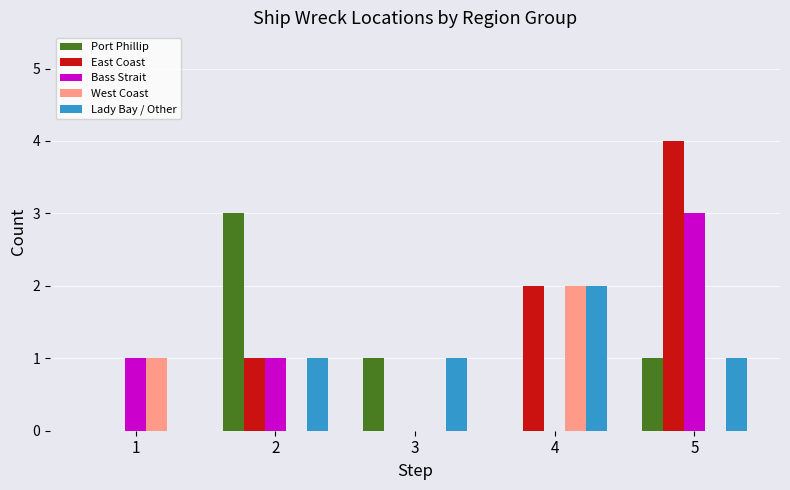

How many distinct data groups are displayed?

5